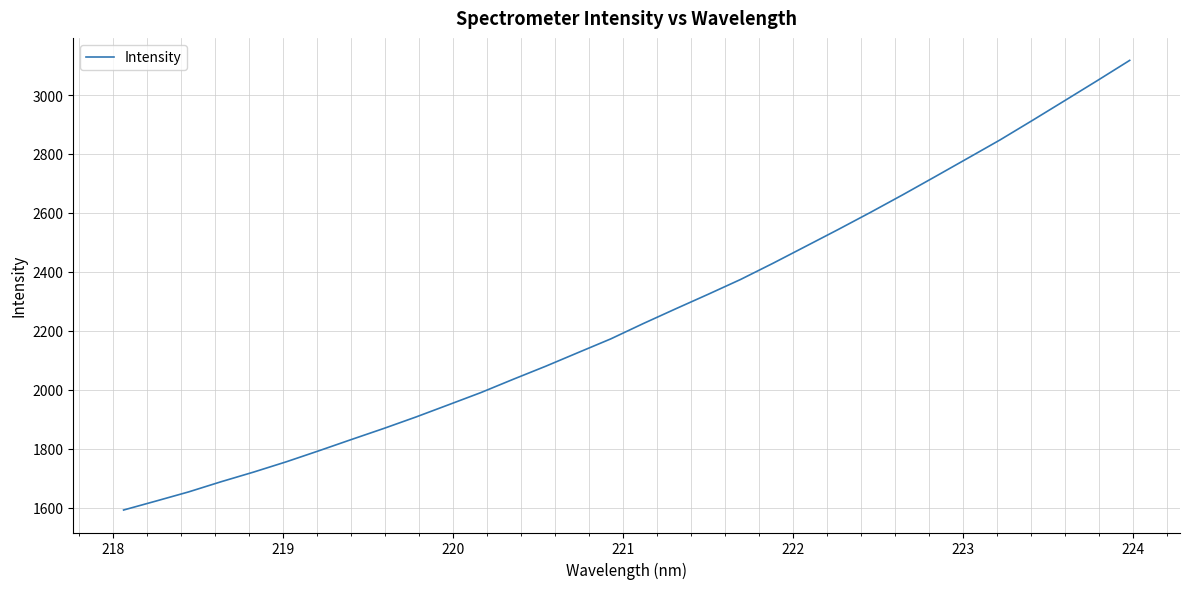

Reading left to right, list all the values displayed in this chart.

1592.1	1622.6	1653.5	1688.1	1720.8	1755.5	1792.7	1830.9	1868.5	1907.7	1949.0	1990.5	2035.8	2080.1	2126.5	2172.6	2224.6	2274.6	2323.9	2374.2	2429.2	2486.1	2543.2	2601.5	2661.5	2723.0	2785.2	2847.6	2913.9	2981.2	3048.8	3117.5